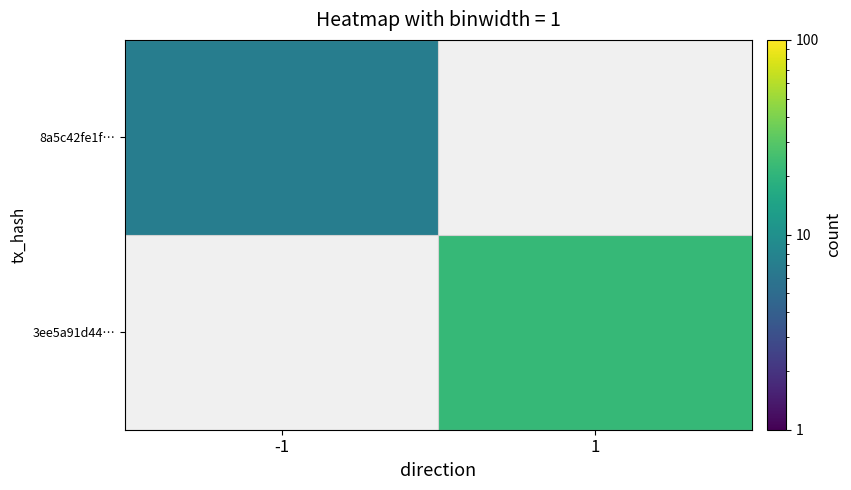

What is the maximum value shown in the chart?

22.0